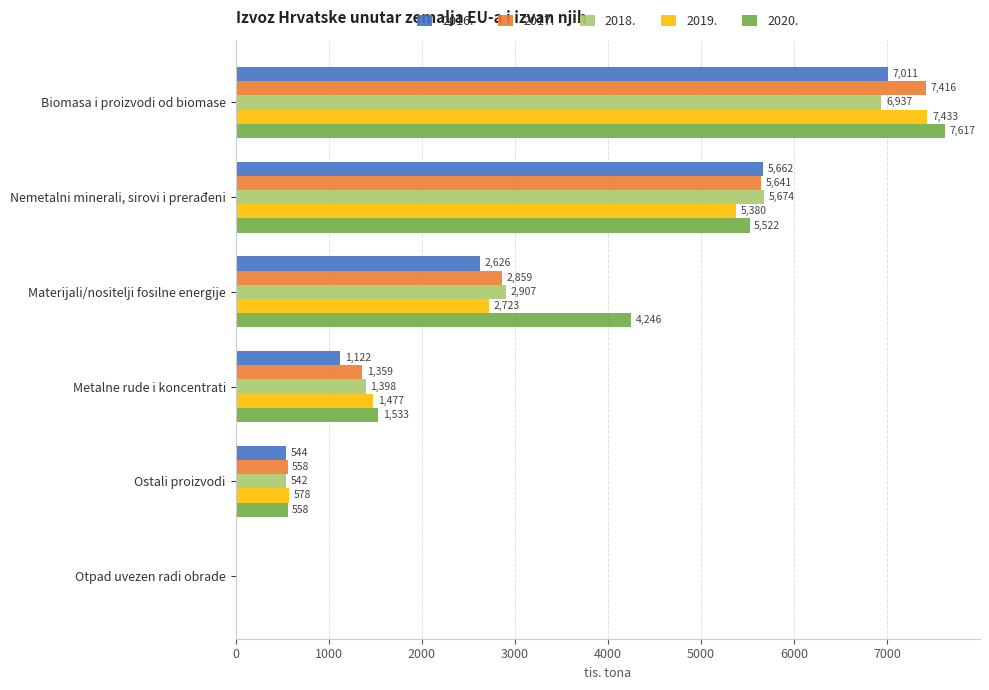

What is the average value of the 2019. series?

2933